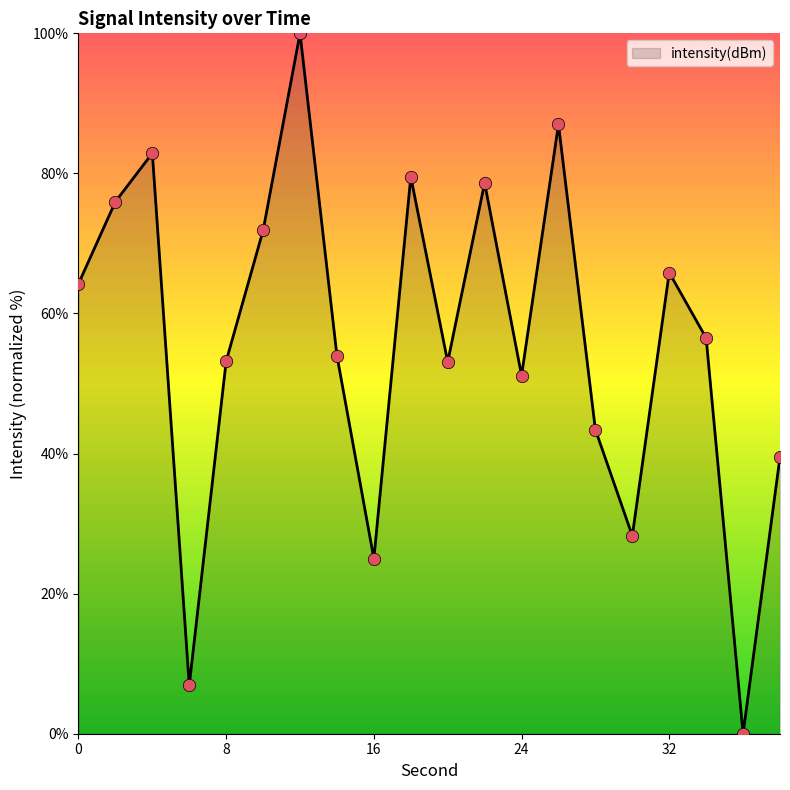

What is the maximum value shown in the chart?

100.0